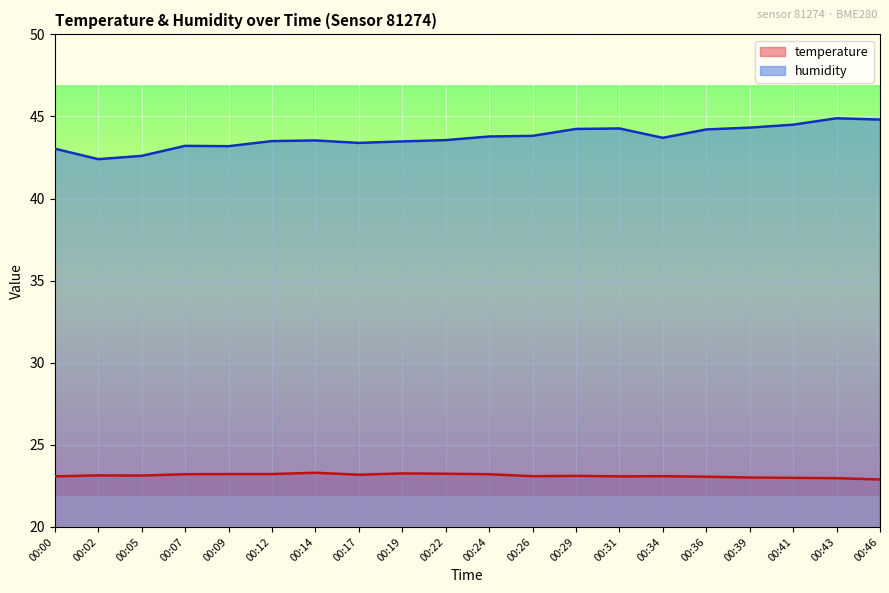

True or false: humidity has more than 2 points higher than both neighbors.

True